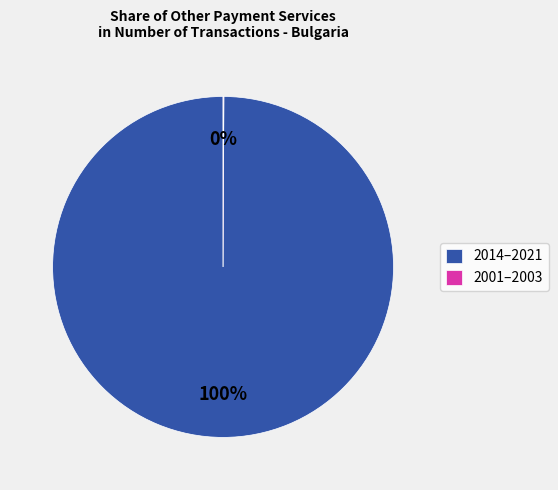

What percentage is the 2014–2021 slice, to the nearest percent?

100%